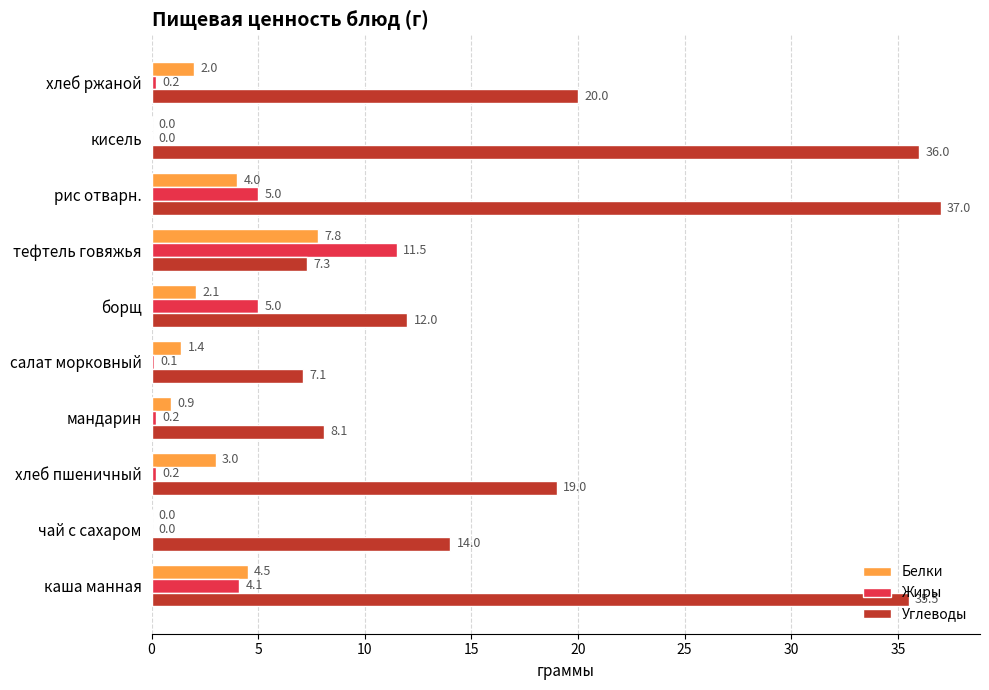

Where is Углеводы nearest to the value 22?

хлеб ржаной